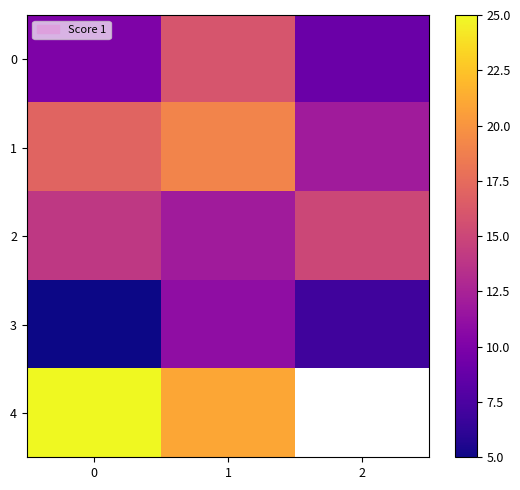

What is the minimum value for 4?

21.0